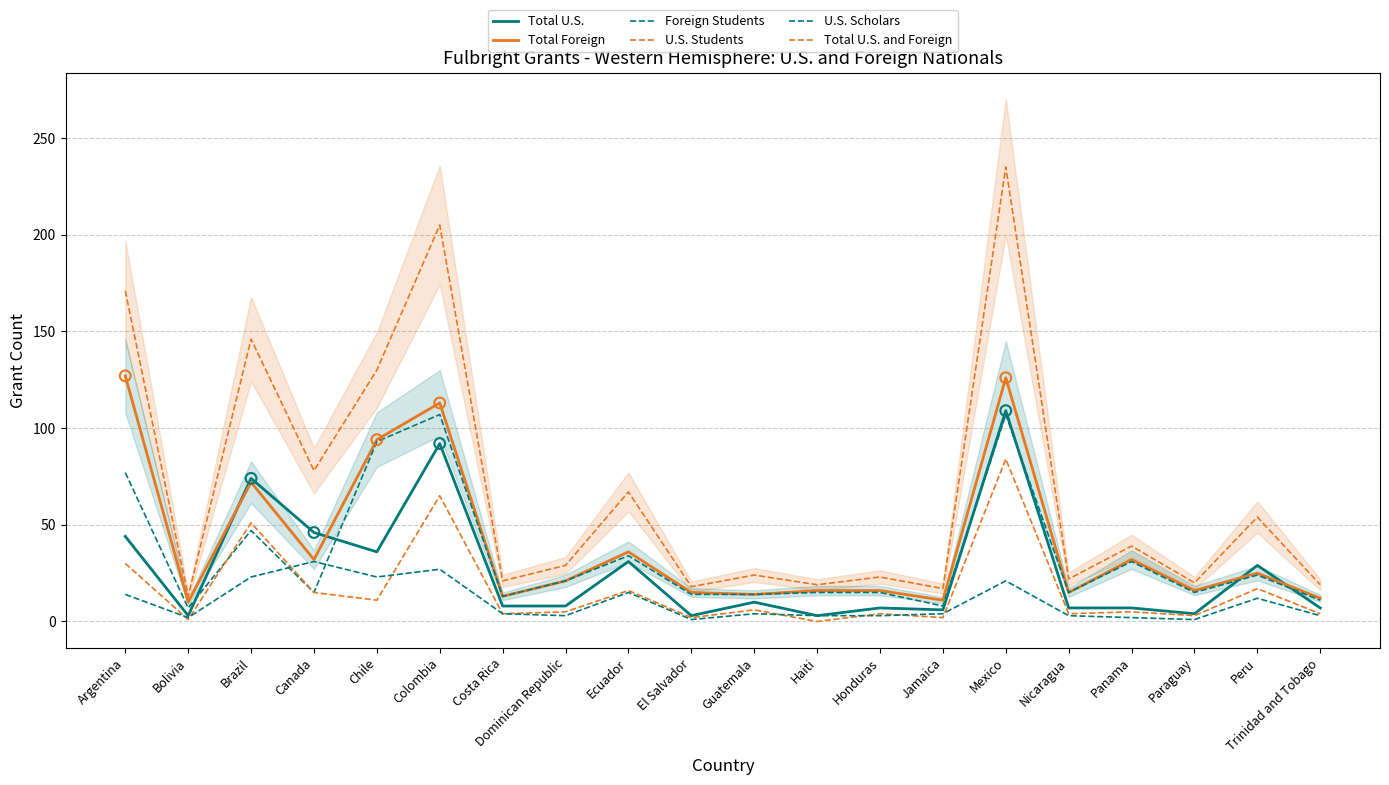

At which category is the sum across all series the highest?

Mexico